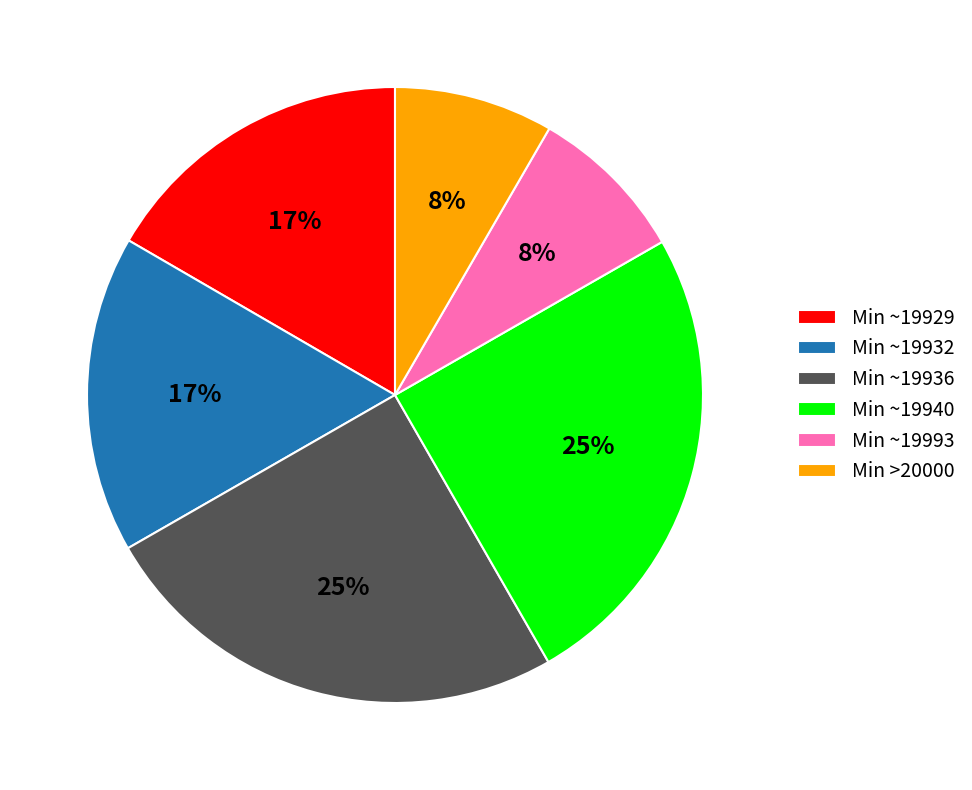

Does Min >20000 represent more than half of the total?

No